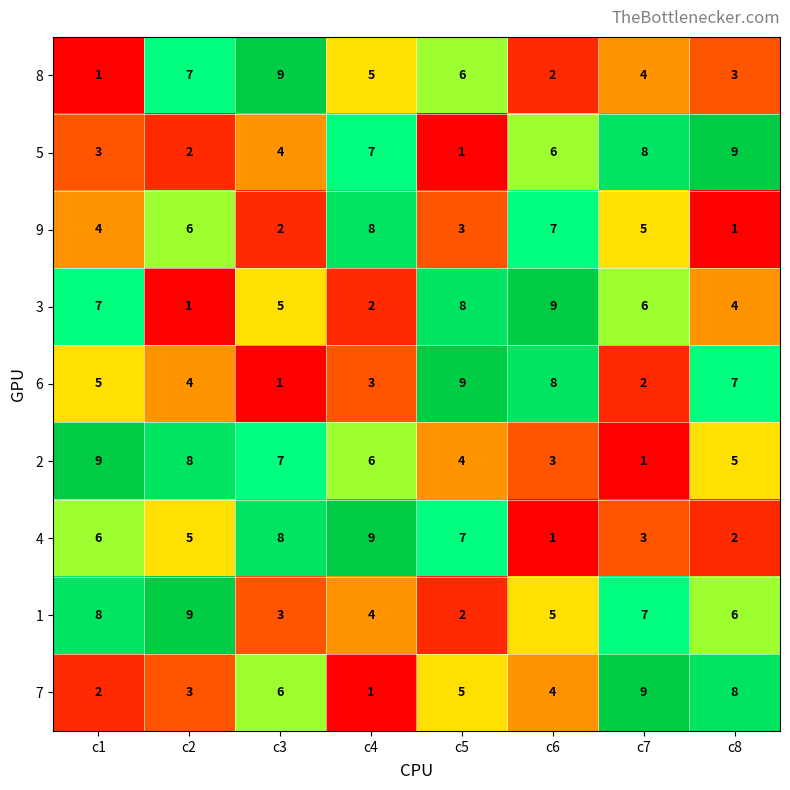

How many categories are shown in the chart?

8